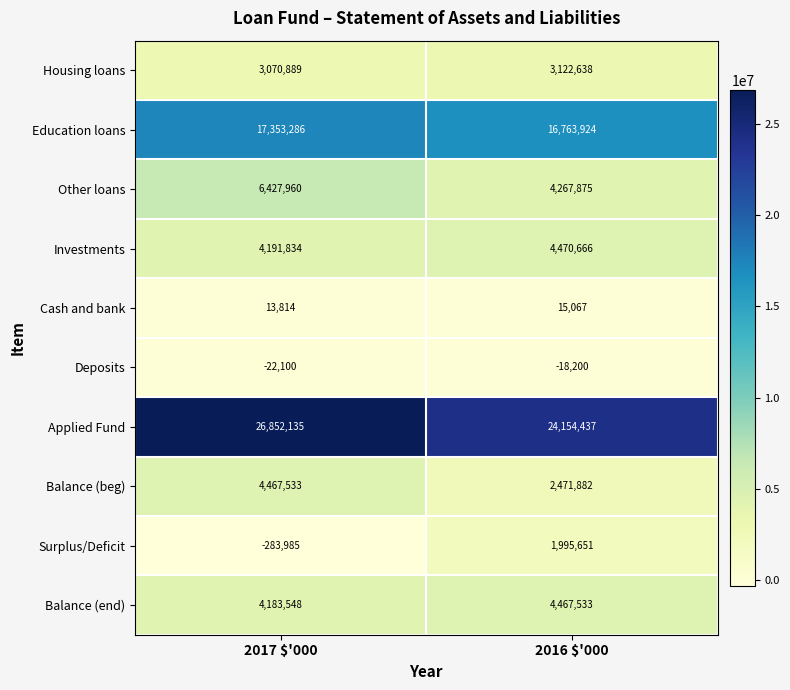

What is the sum of all Housing loans values?

6193527